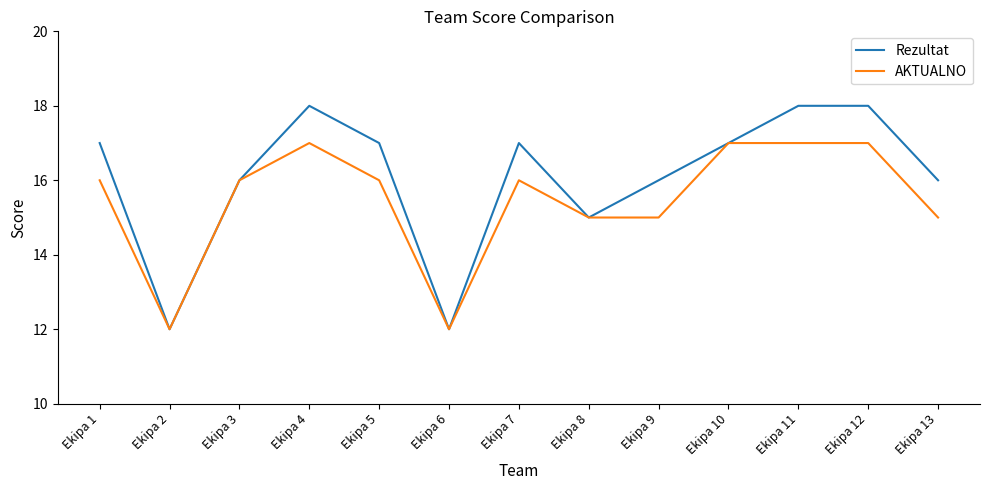

What is the difference between the maximum and second lowest values in the AKTUALNO series?

5